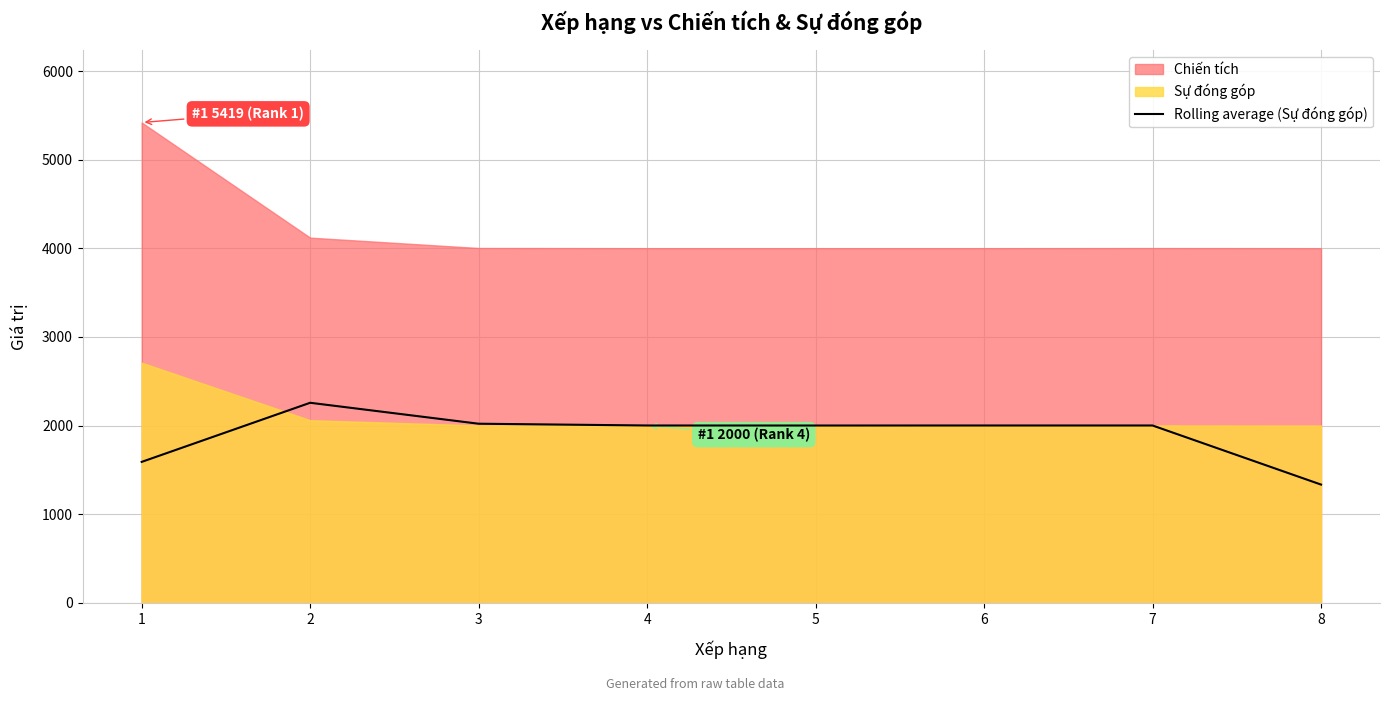

How many points are lower than both their immediate neighbors (excluding endpoints)?

1